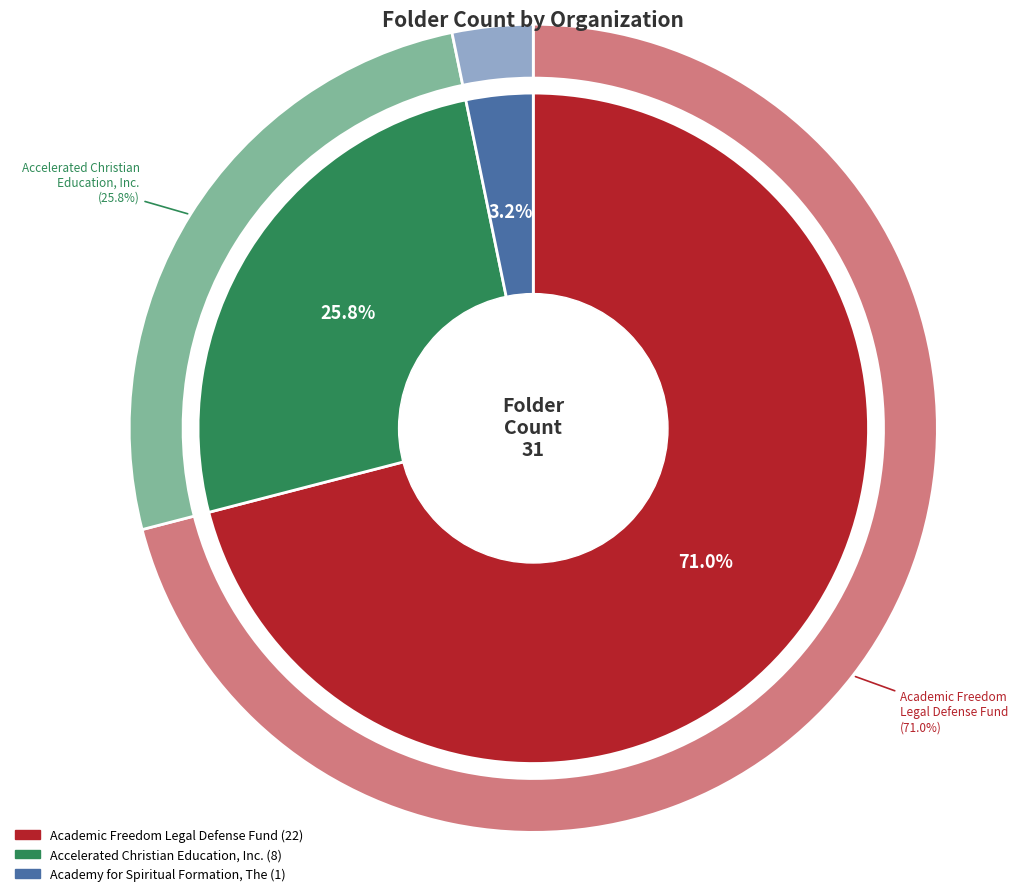

What is the total percentage of Academy for Spiritual Formation, The and Academic Freedom Legal Defense Fund?

74.2%